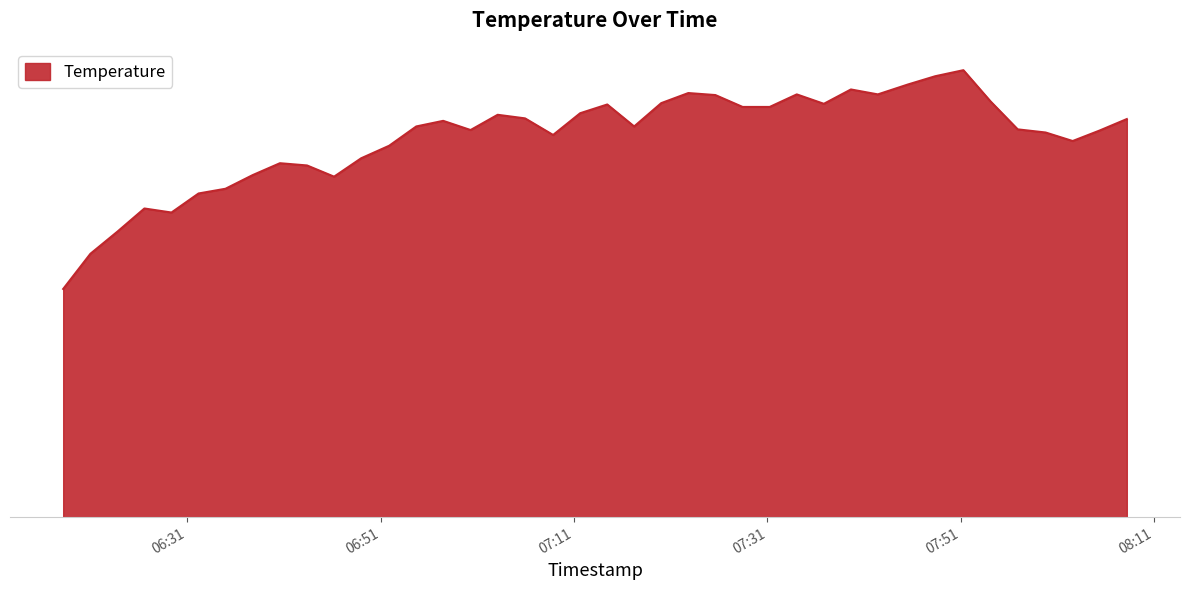

Does the chart have visible grid lines?

No